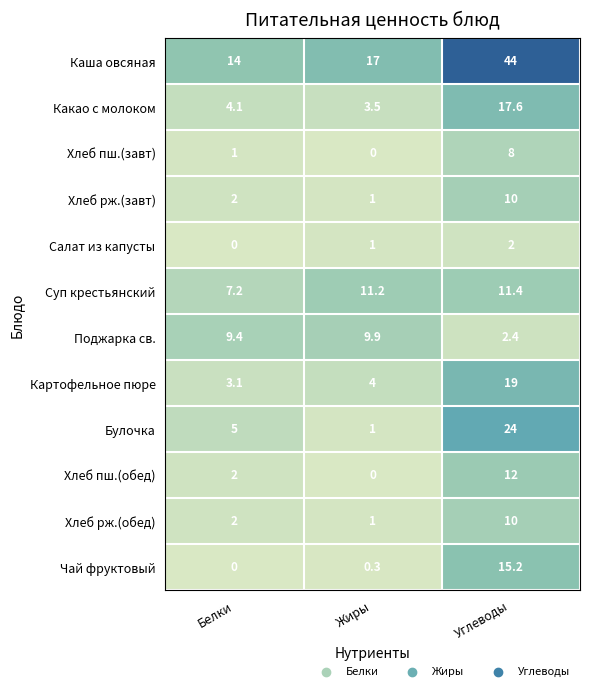

Where is Хлеб рж.(завт) nearest to the value 5?

Белки